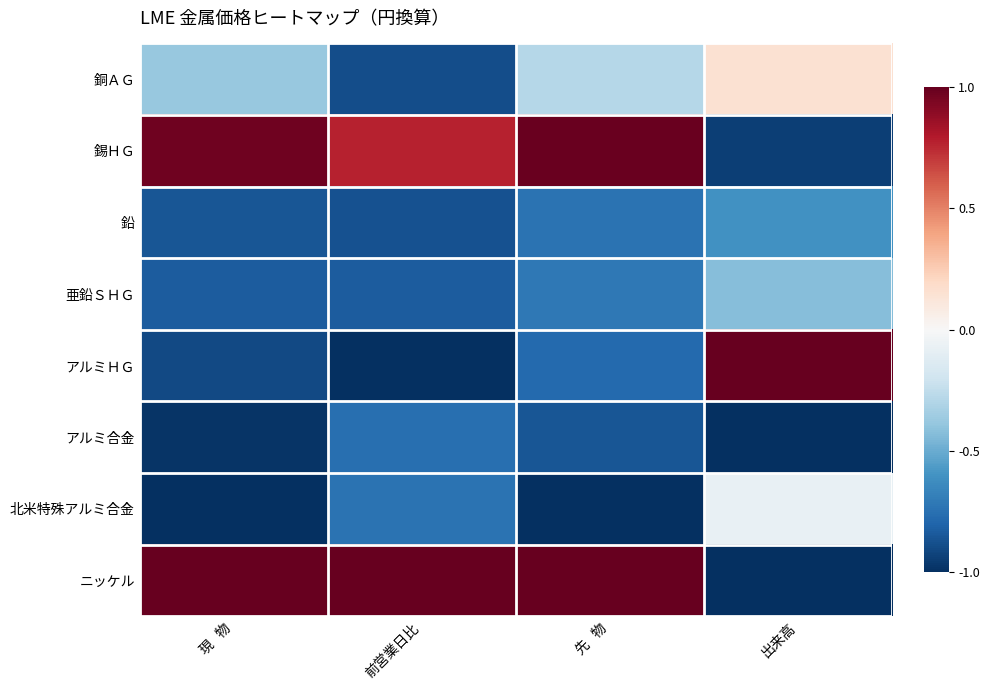

What is the difference between the highest and lowest values at 現   物?

2.0